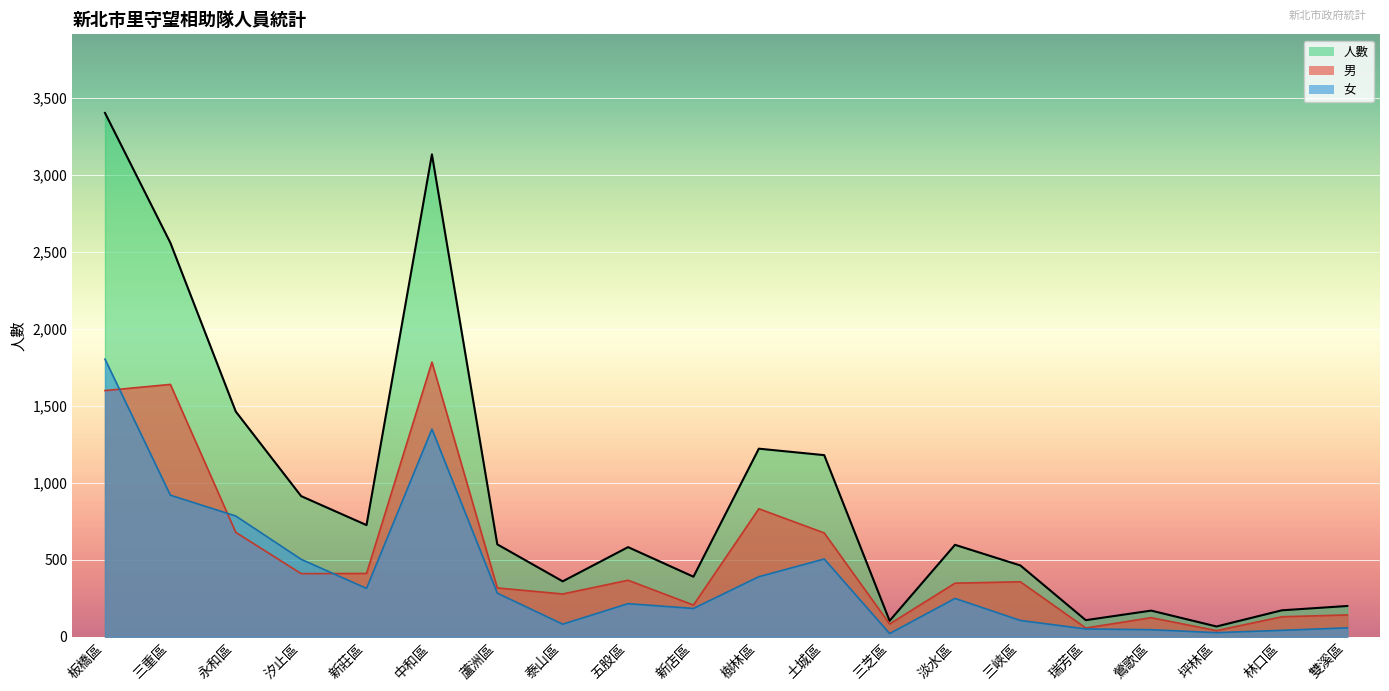

Which has a higher value, 坪林區 or 雙溪區?

雙溪區